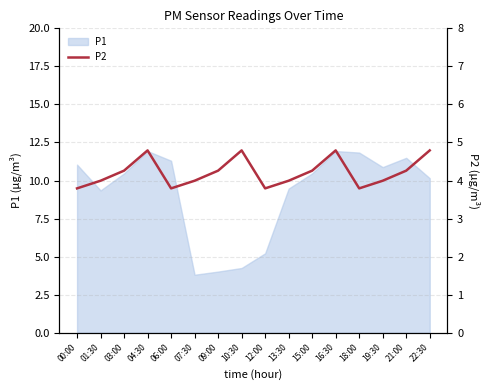

Is it true that P1 equals 9.3 at 01:30?

True